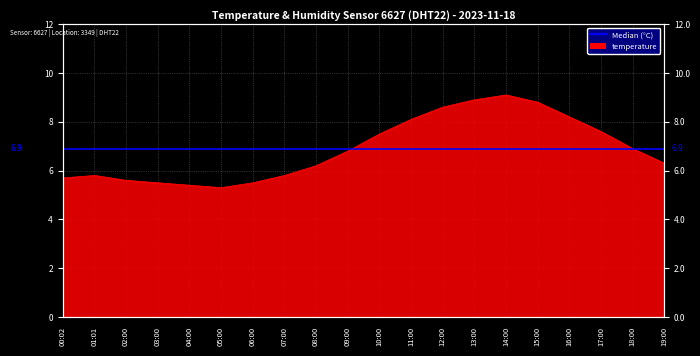

At which category does the chart reach its peak across all series?

14:00